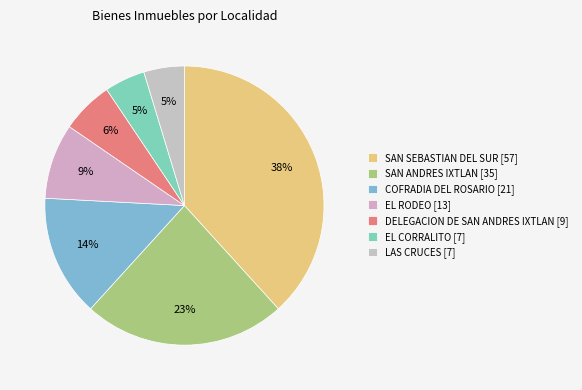

To the nearest percent, what is the difference between the SAN ANDRES IXTLAN and LAS CRUCES slice percentages?

19%